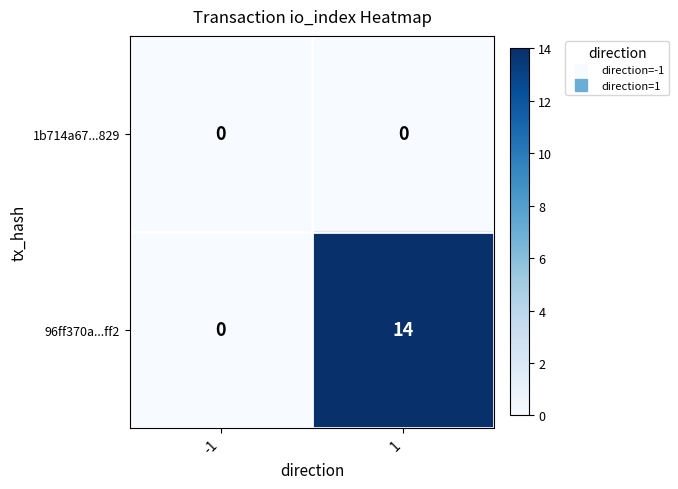

Between -1 and 1, which series saw the biggest shift?

96ff370a...ff2